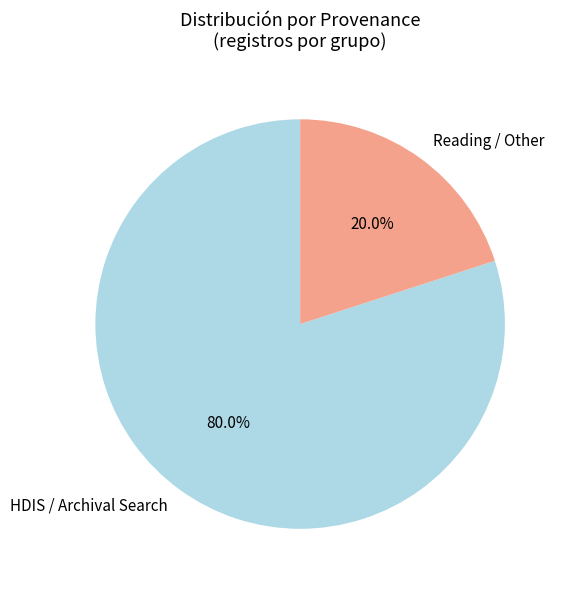

Is the sum of Reading / Other and HDIS / Archival Search greater than half?

Yes